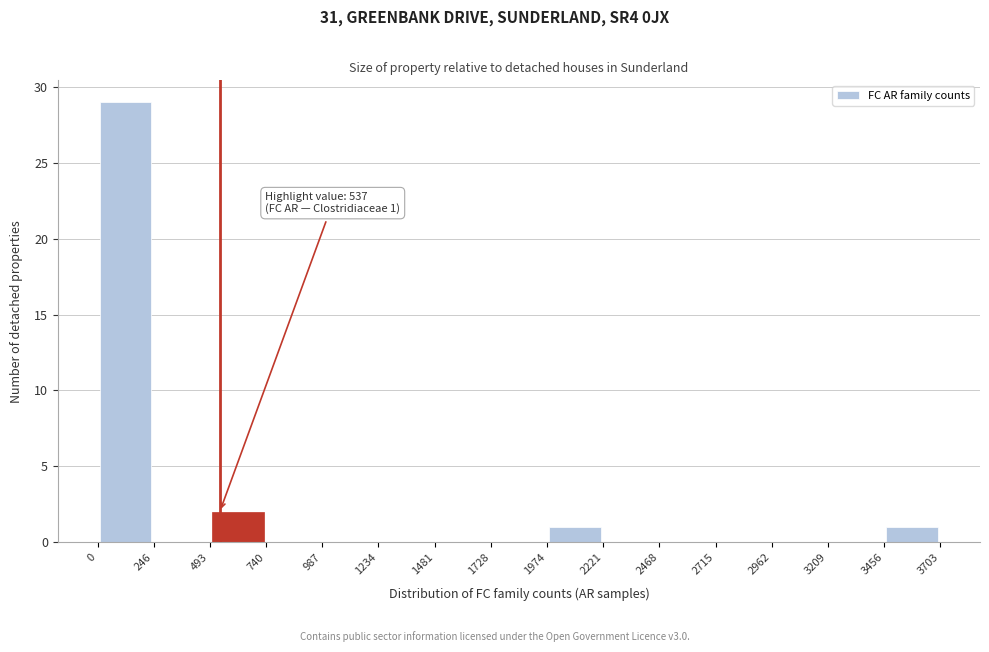

Which range on the x-axis has the tallest bar?

0 to 246